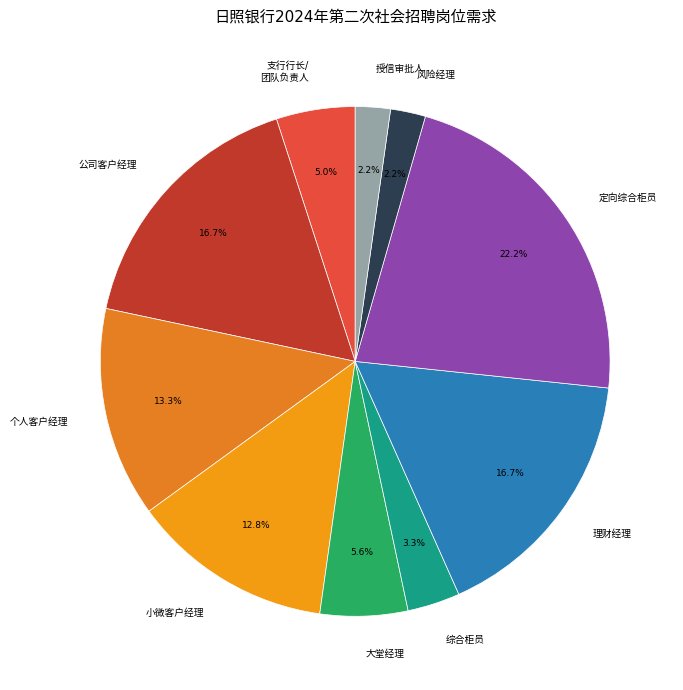

Is it true that 小微客户经理 is 13% of the pie?

True